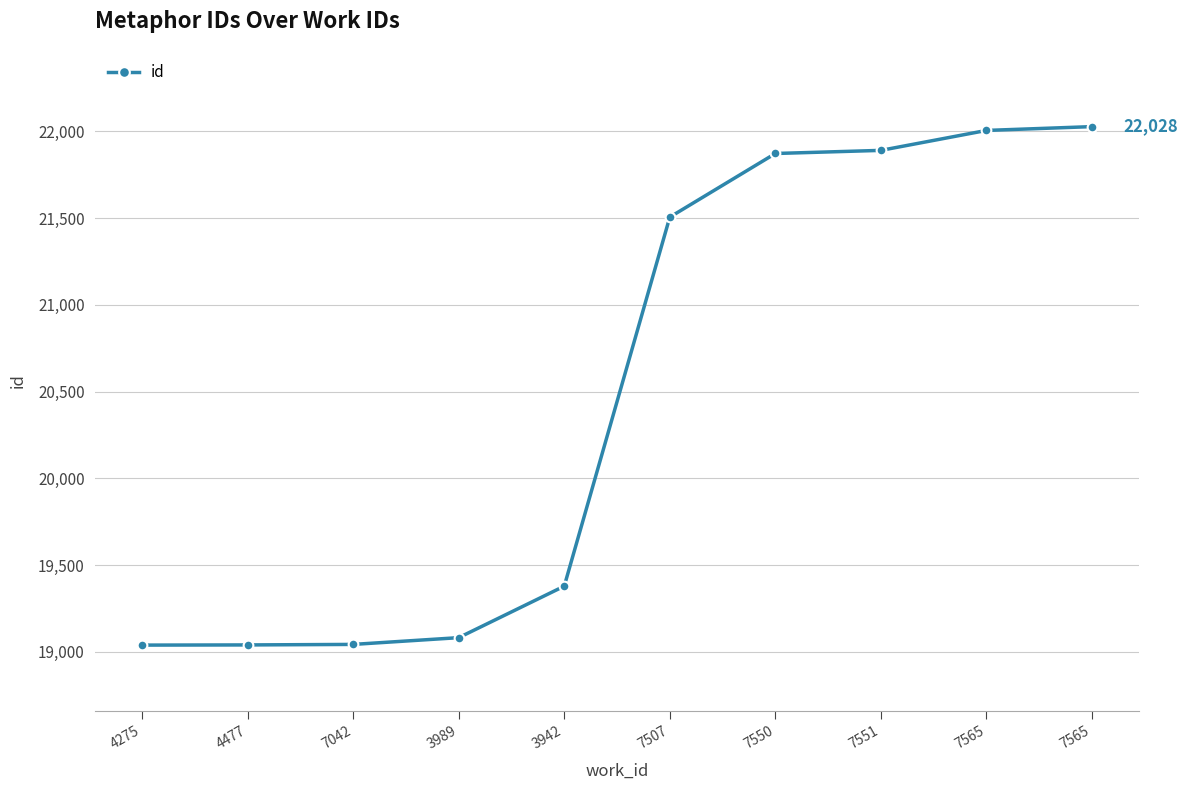

How many distinct data groups are displayed?

1